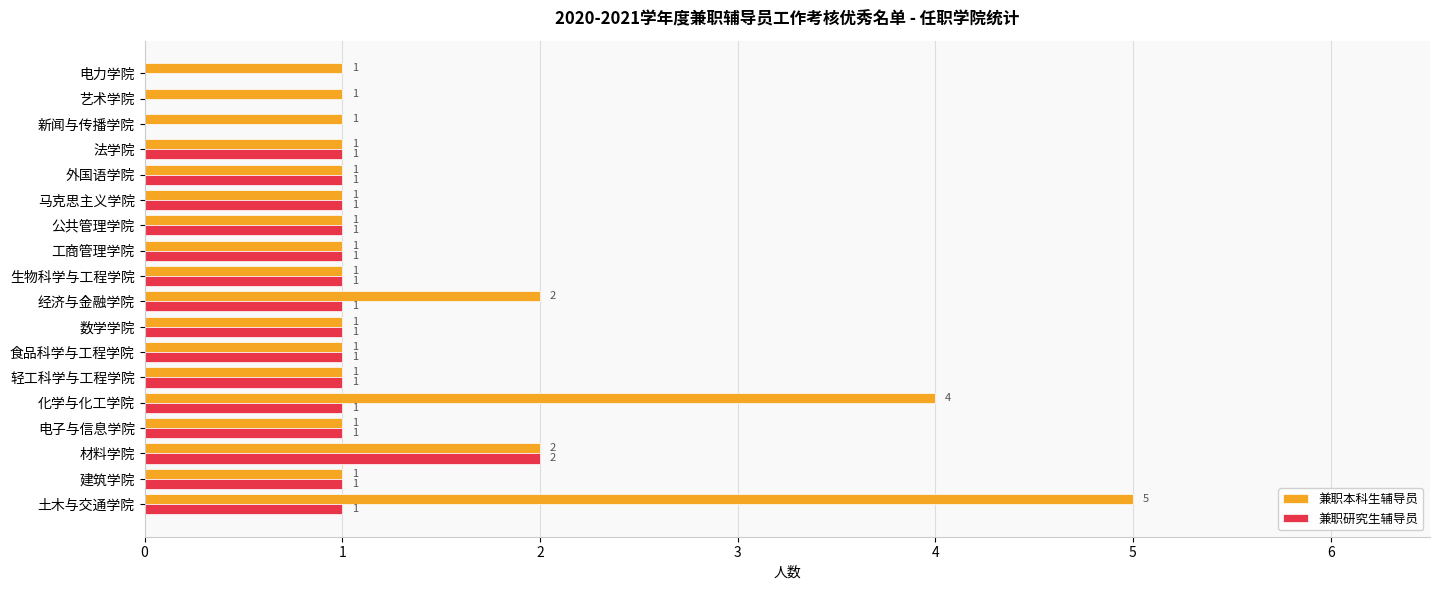

The 兼职研究生辅导员 series shows -1 at 艺术学院. True or false?

False